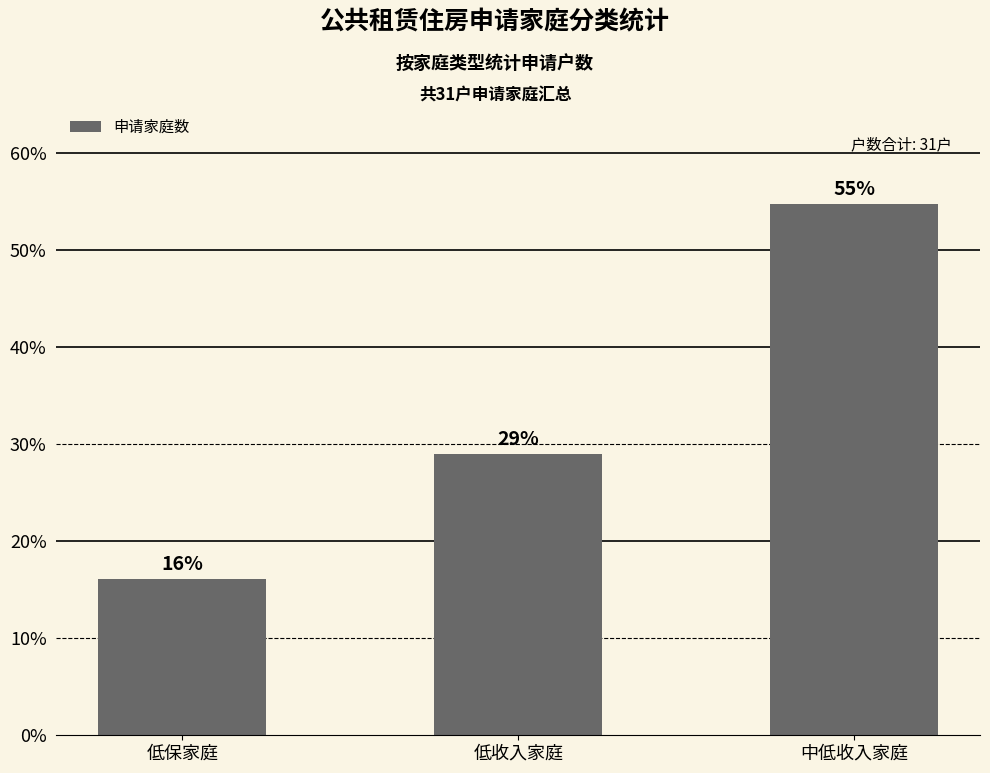

What is the label of the 2nd bar from the right?

低收入家庭